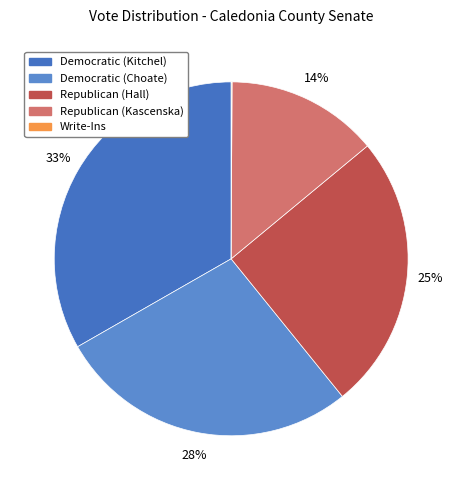

Which slice is the largest?

Jane Kitchel